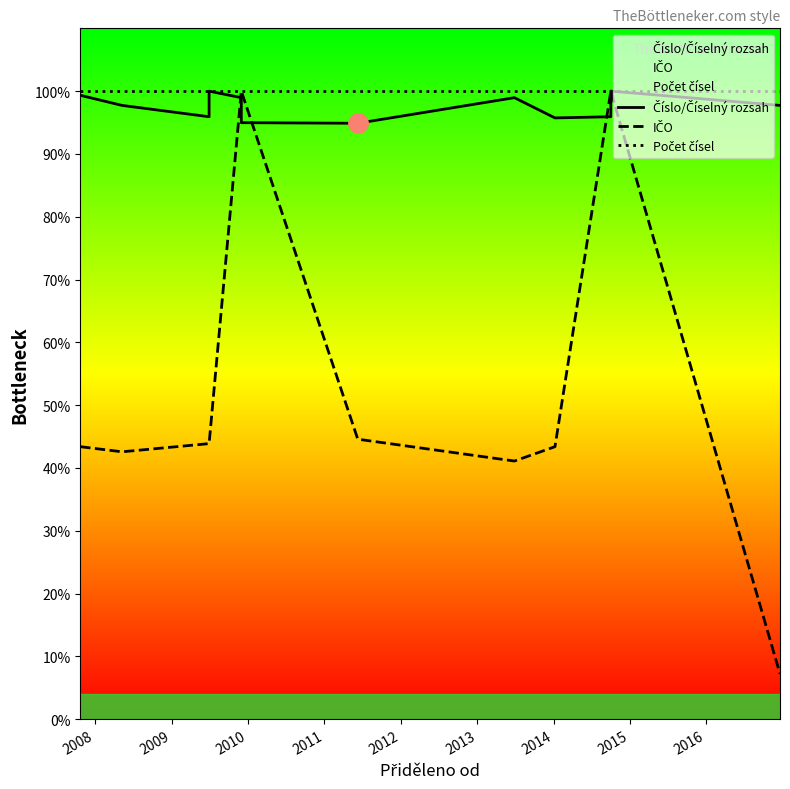

Is it true that Číslo/Číselný rozsah equals 0.4 at 2010?

False